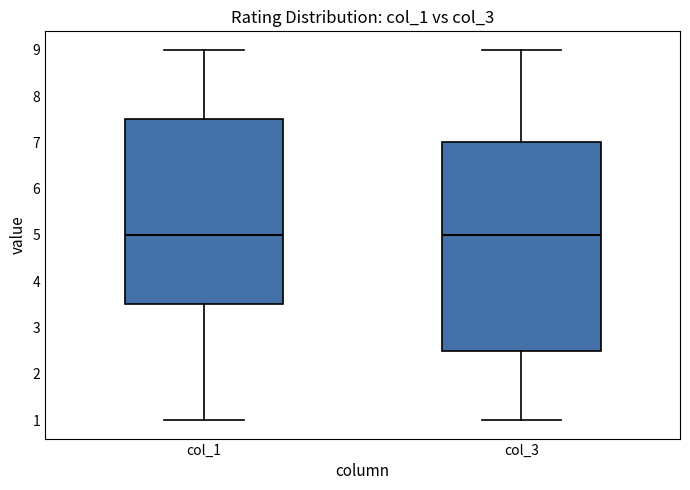

Where does the upper whisker of the box for col_1 end on the y-axis? The values are not printed on the chart, so give them approximately, as read against the axis.

9.0